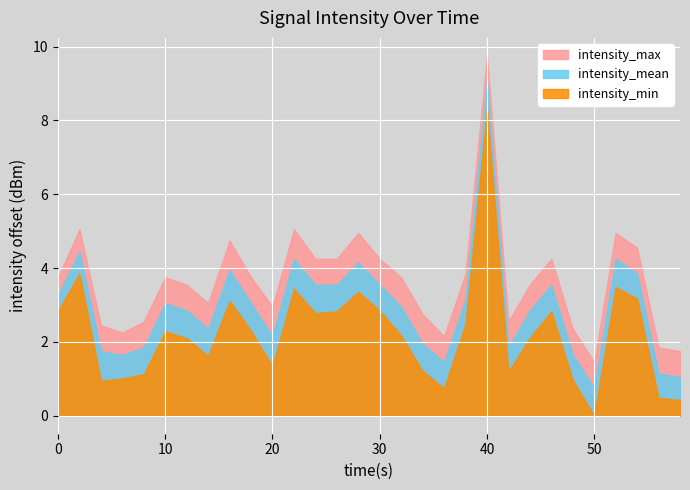

How many series are shown in this chart?

3